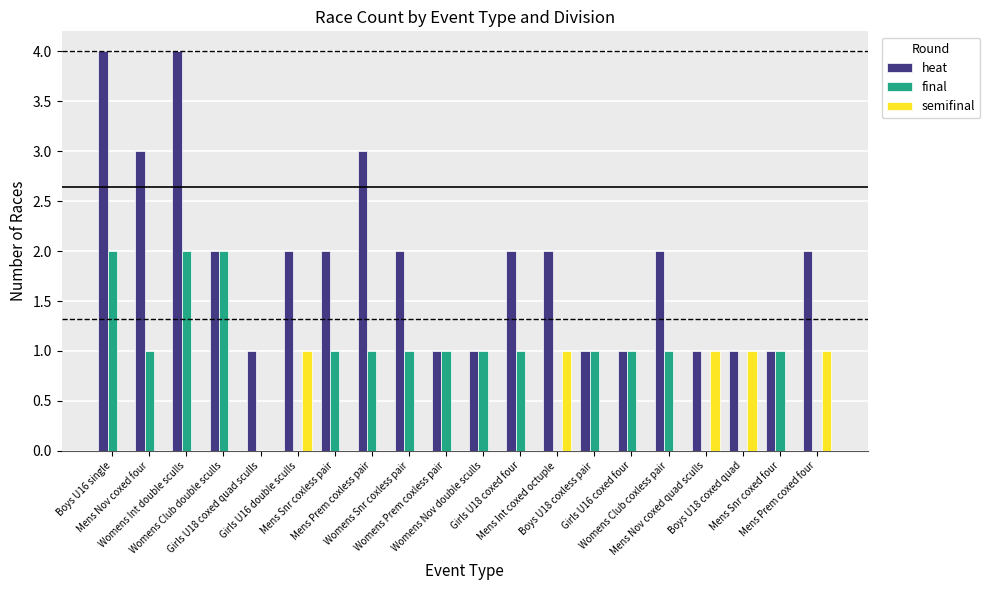

What is the greatest value displayed?

4